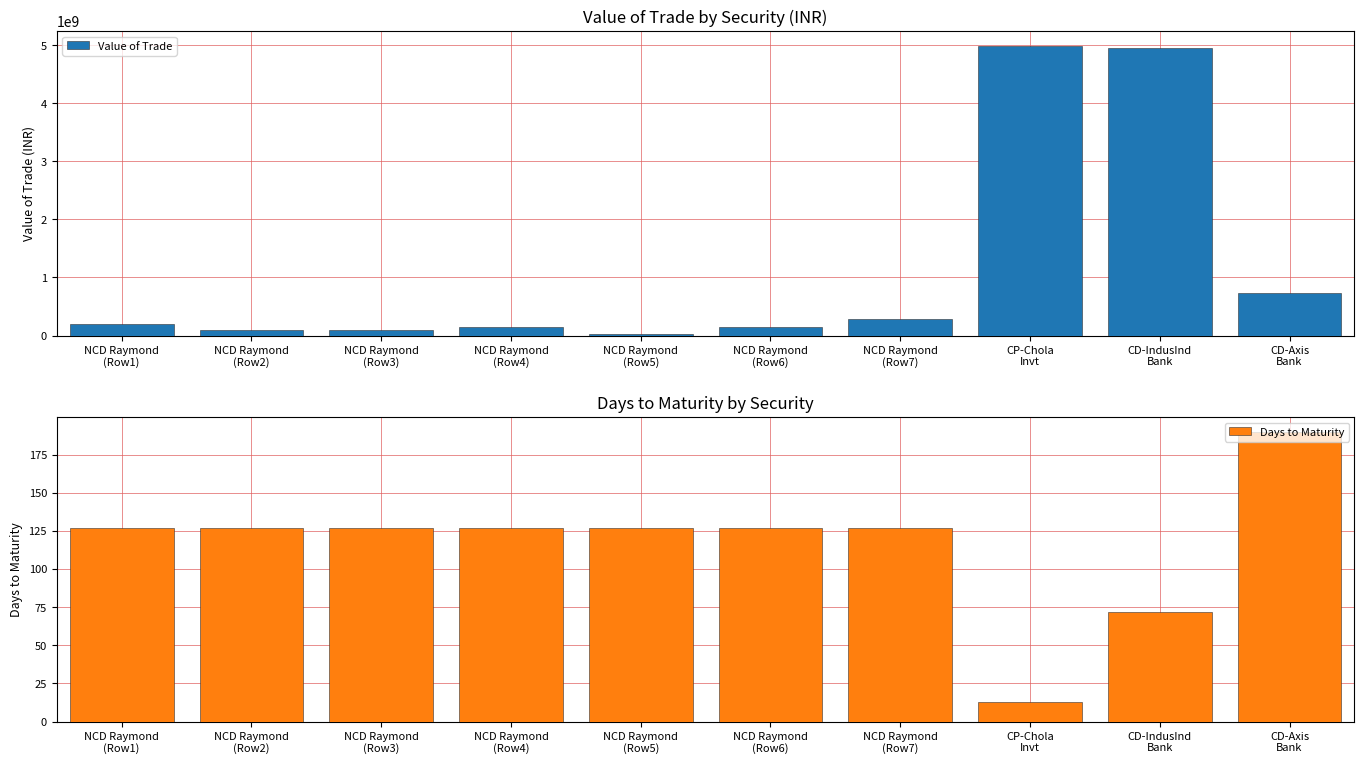

Reading right to left, list all the values displayed in this chart.

Value of Trade: CD-Axis
Bank=728865000.0	CD-IndusInd
Bank=4949425000.0	CP-Chola
Invt=4990970000.0	NCD Raymond
(Row7)=279537996.9	NCD Raymond
(Row6)=145759098.4	NCD Raymond
(Row5)=33943899.6	NCD Raymond
(Row4)=149752498.3	NCD Raymond
(Row3)=99834998.9	NCD Raymond
(Row2)=89851499.0	NCD Raymond
(Row1)=199669997.8
Days to Maturity: CD-Axis
Bank=190.0	CD-IndusInd
Bank=72.0	CP-Chola
Invt=13.0	NCD Raymond
(Row7)=127.0	NCD Raymond
(Row6)=127.0	NCD Raymond
(Row5)=127.0	NCD Raymond
(Row4)=127.0	NCD Raymond
(Row3)=127.0	NCD Raymond
(Row2)=127.0	NCD Raymond
(Row1)=127.0